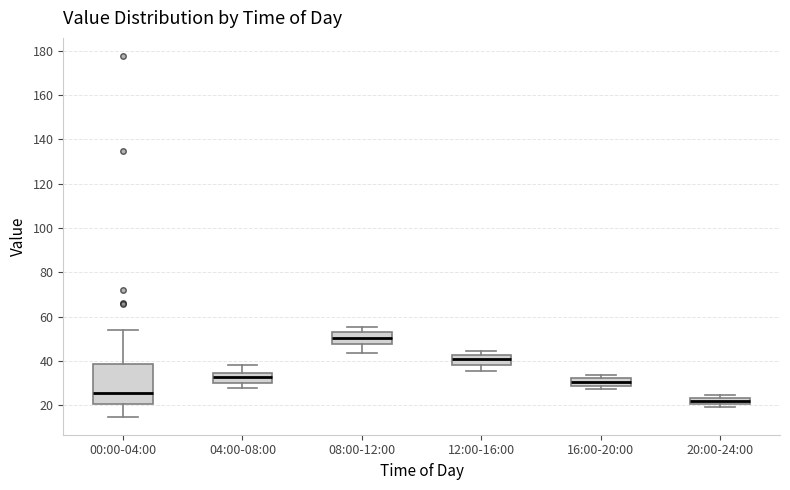

Where is the upper edge of the box for 08:00-12:00 on the y-axis? The values are not printed on the chart, so give them approximately, as read against the axis.

52